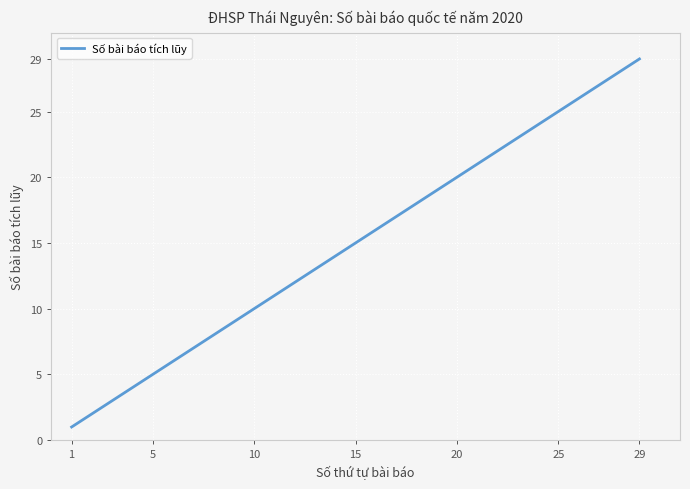

What is the greatest value displayed?

29